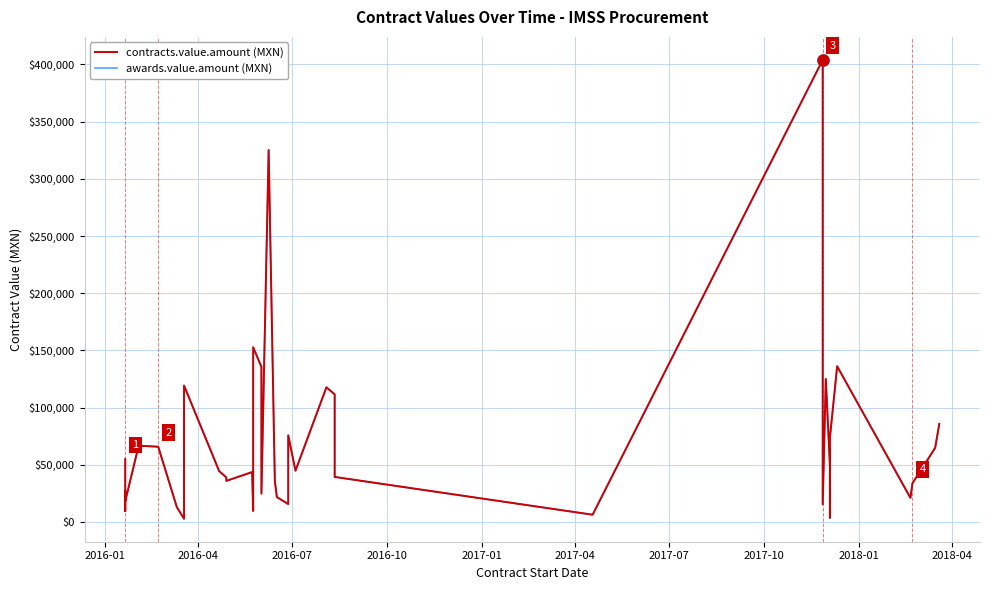

At which category does awards.value.amount reach its first local valley?

2016-04